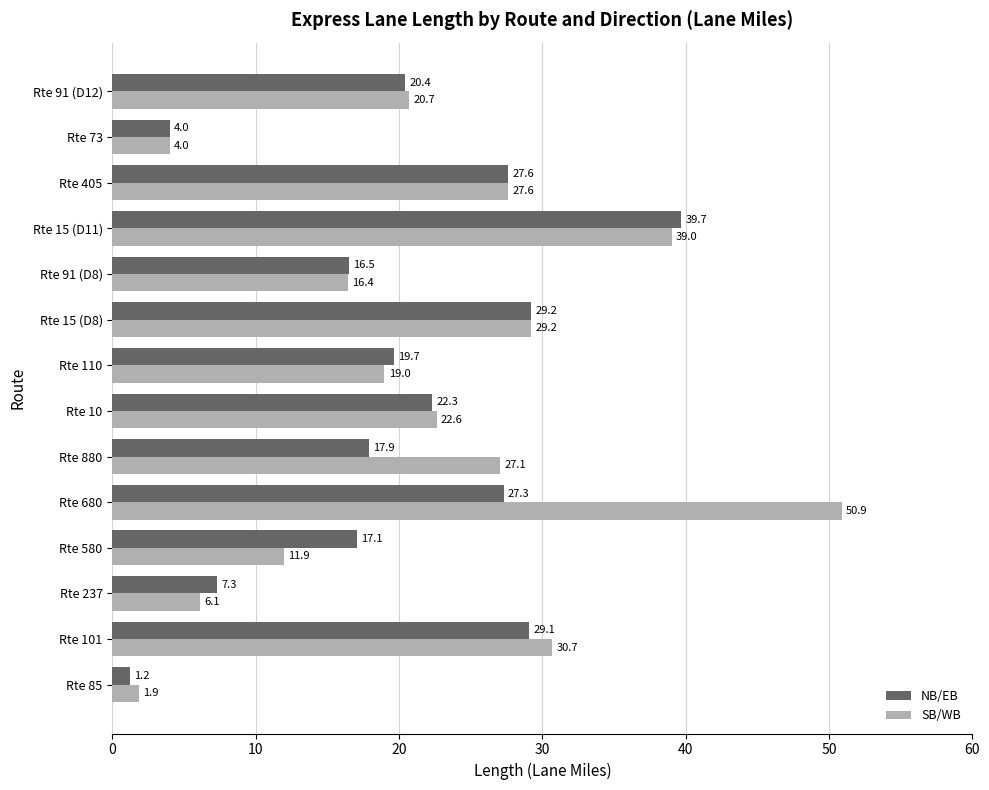

Rank the series by their average value, from highest to lowest.

SB/WB, NB/EB